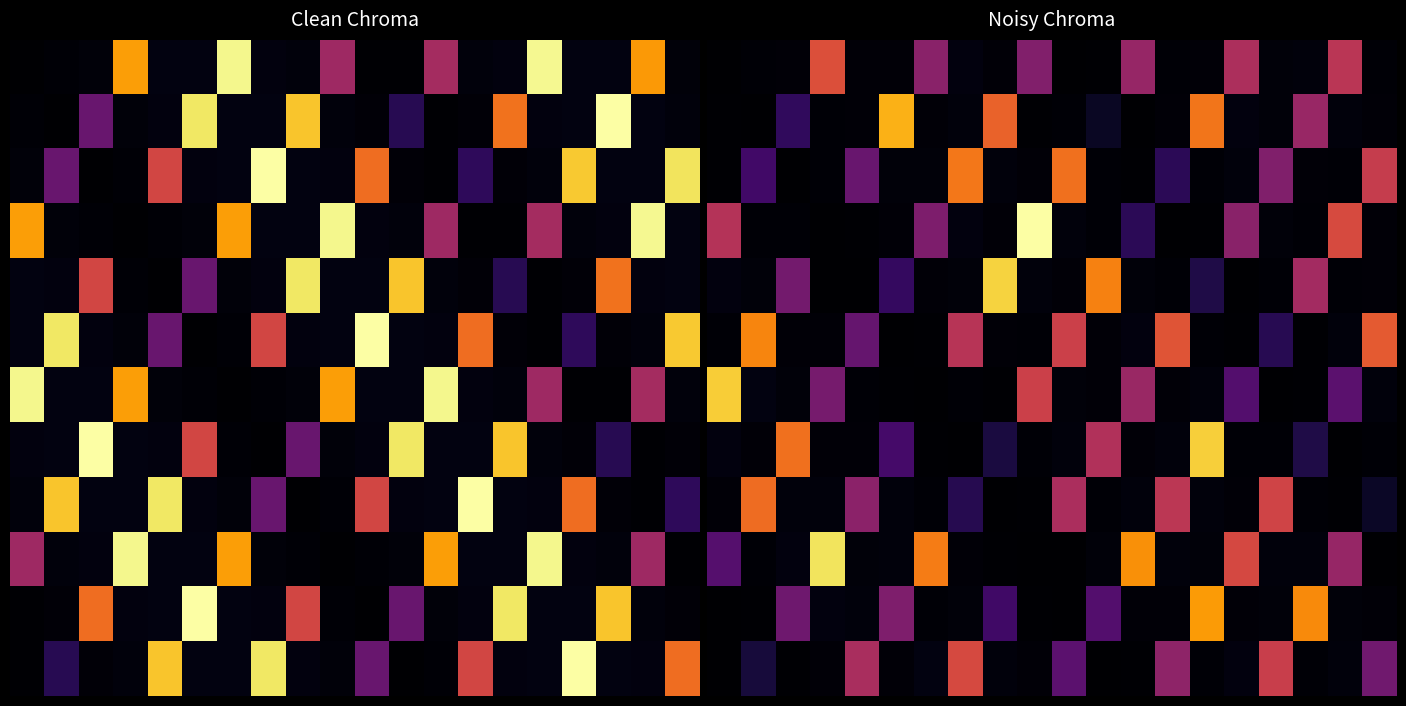

At how many categories does at least one series exceed 63?

20